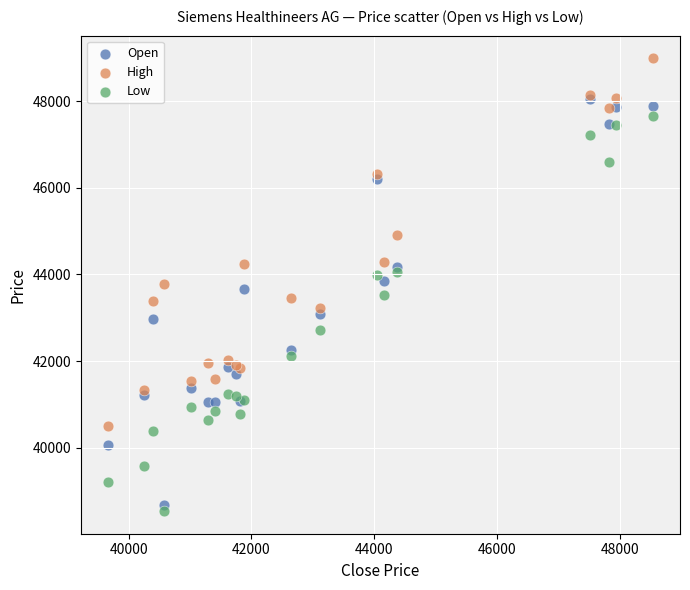

Which series reaches the minimum Y coordinate?

Low